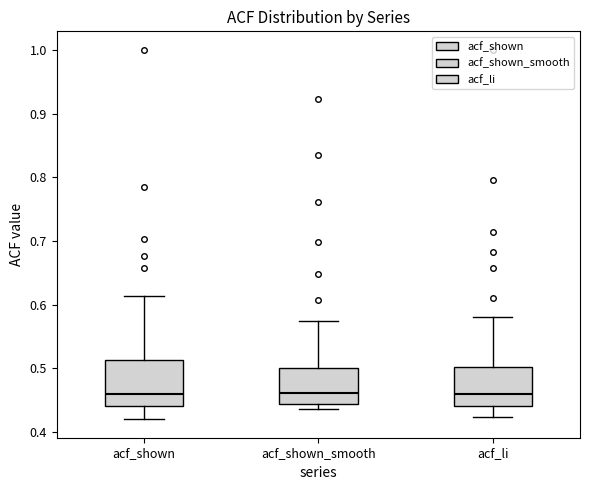

Where does the median line of the box for acf_li sit on the y-axis? The values are not printed on the chart, so give them approximately, as read against the axis.

0.46